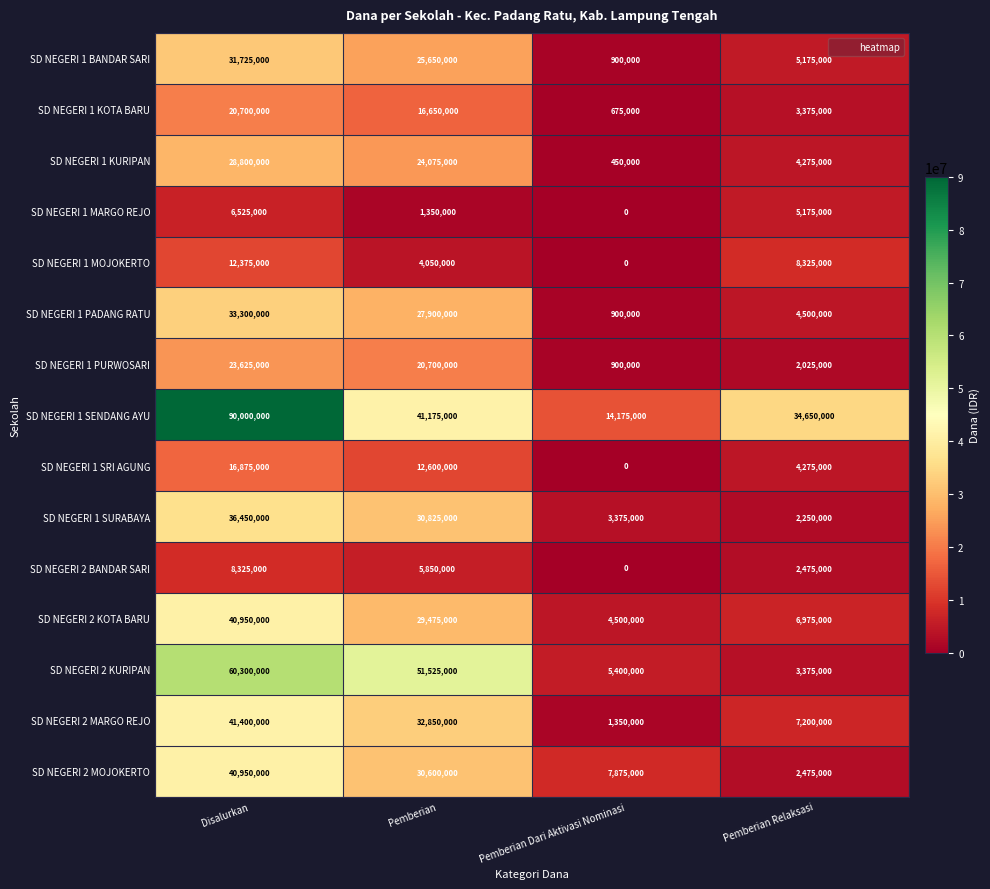

How many series are shown in this chart?

15